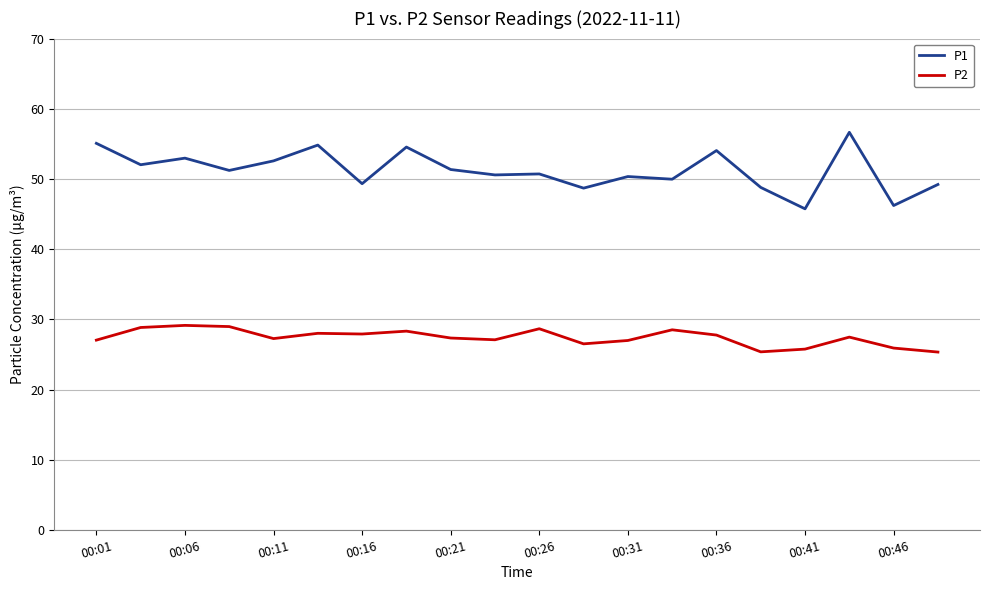

What are all the series names shown in the legend?

P1, P2